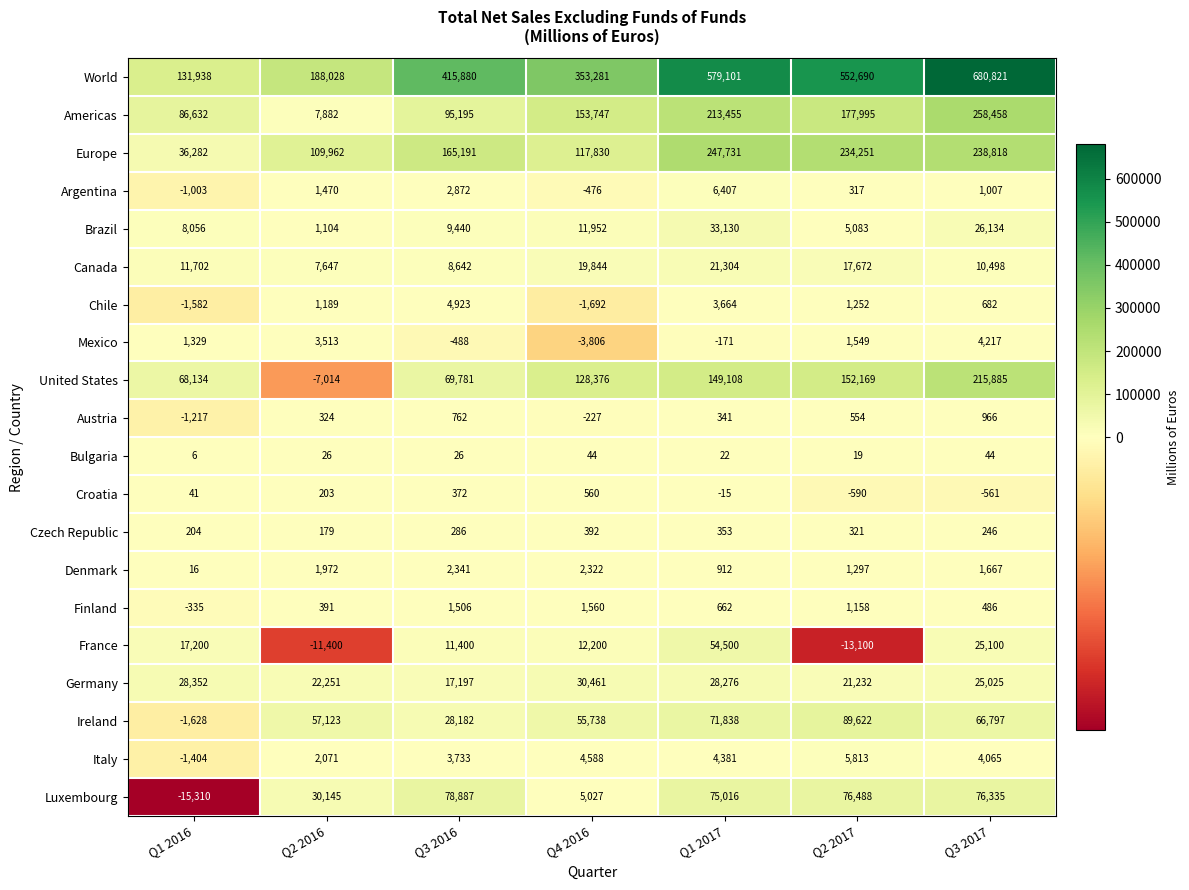

Which series has the largest total across all categories?

World